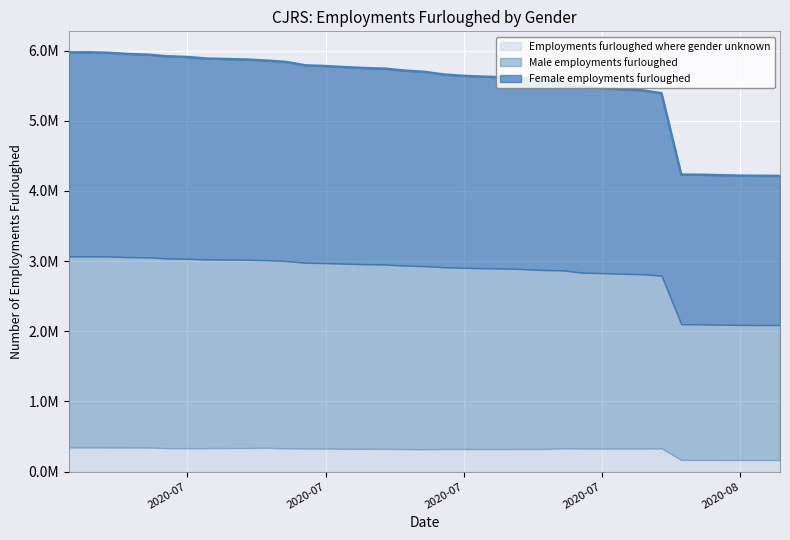

In Female employments furloughed, how many points are lower than both neighbors (excluding endpoints)?

1